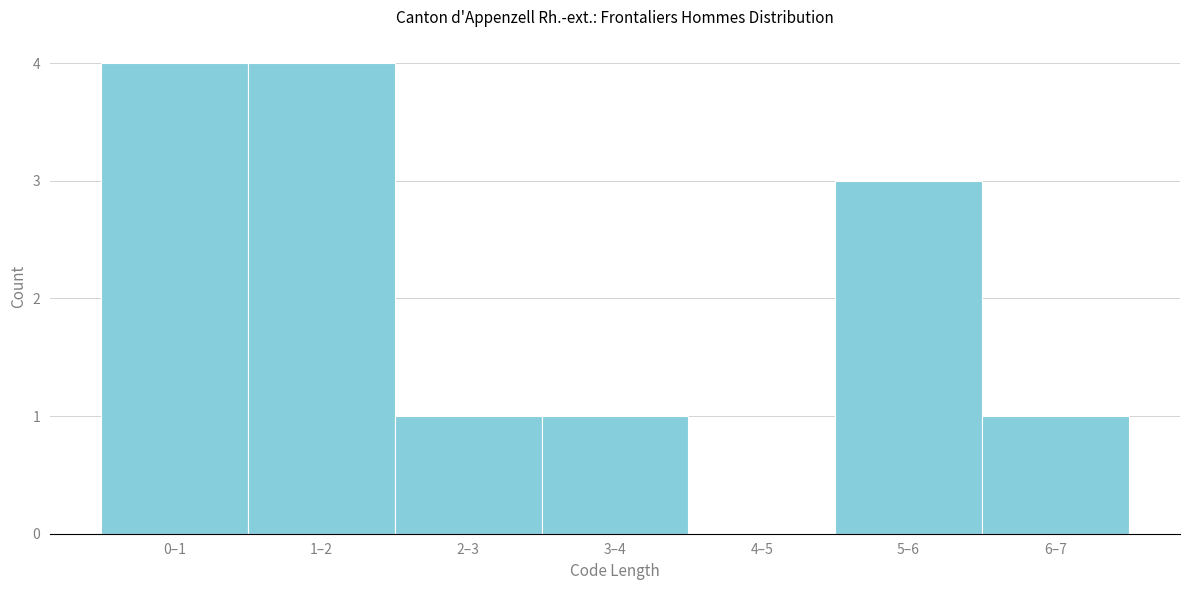

Reading left to right, what are all the values shown in this chart?

0–1=4	1–2=4	2–3=1	3–4=1	4–5=0	5–6=3	6–7=1